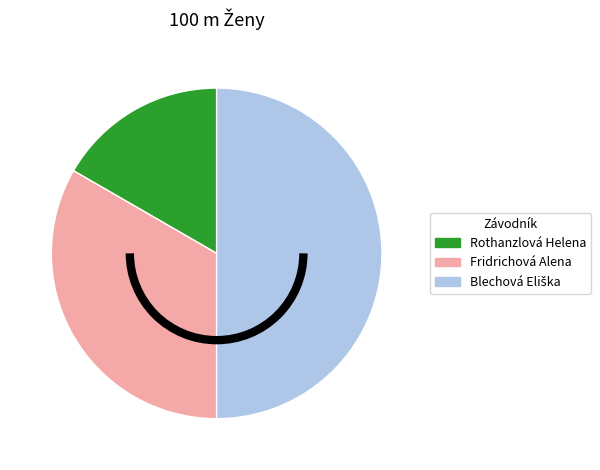

Which category has the smallest portion of the pie?

Rothanzlová Helena